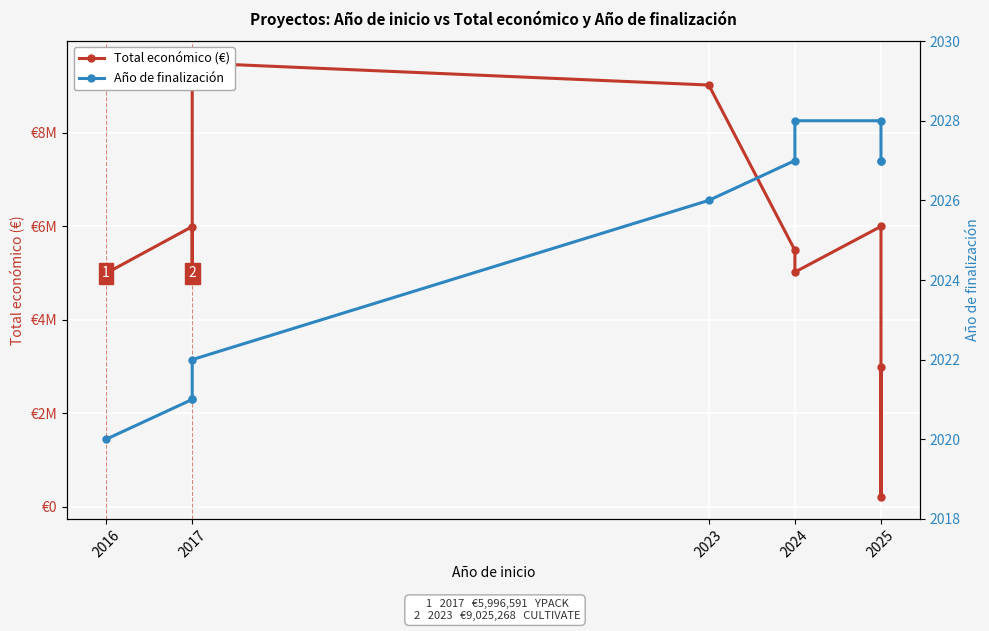

How many lines are shown in the chart?

2